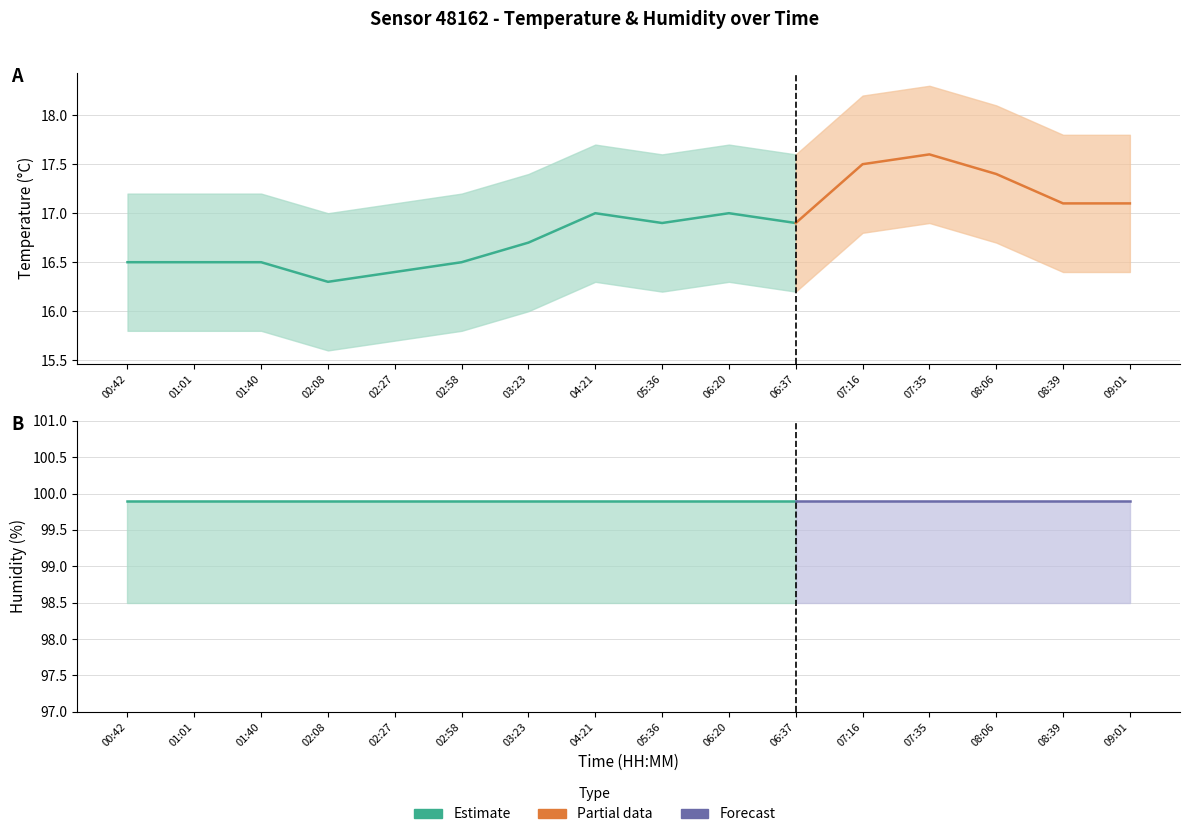

The value of humidity_upper at 09:01 is 176.7. True or false?

False